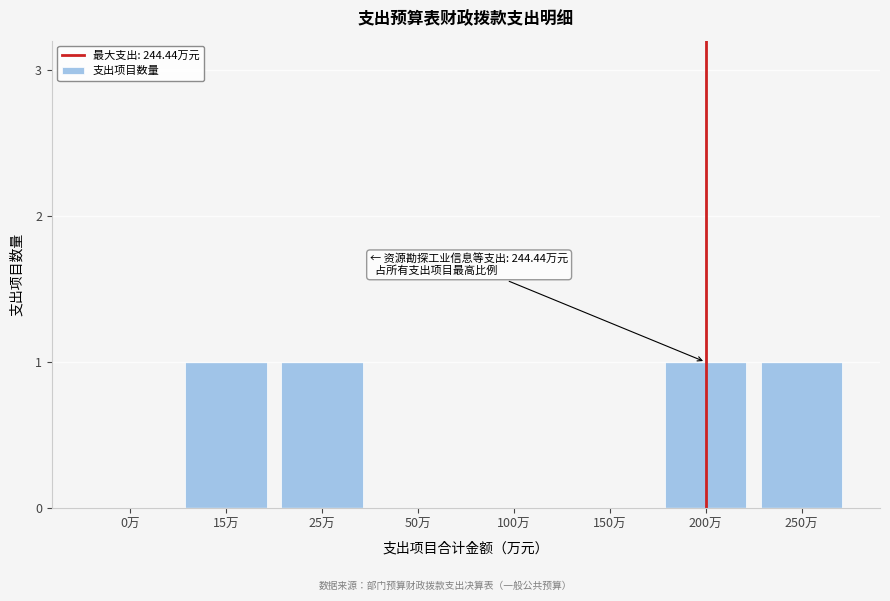

Reading left to right, transcribe all the data shown in this chart.

0万=0	15万=1	25万=1	50万=0	100万=0	150万=0	200万=1	250万=1